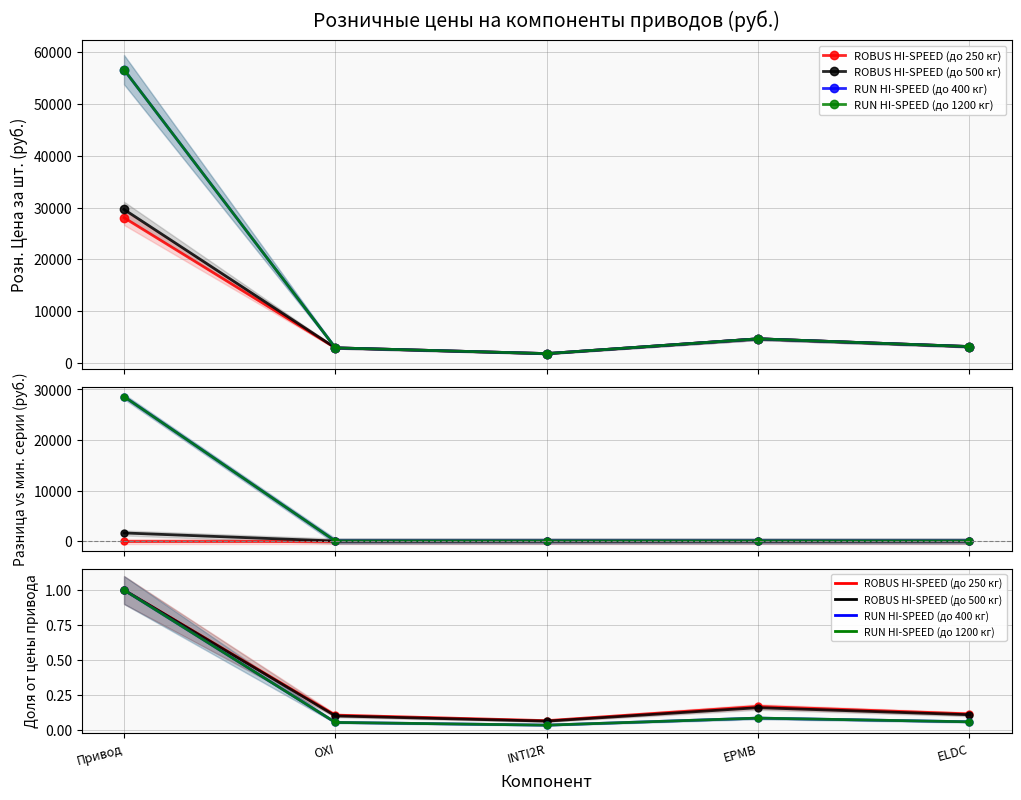

Is the value of ROBUS HI-SPEED (до 500 кг) at ELDC greater than the value of RUN HI-SPEED (до 400 кг) at INTI2R?

Yes